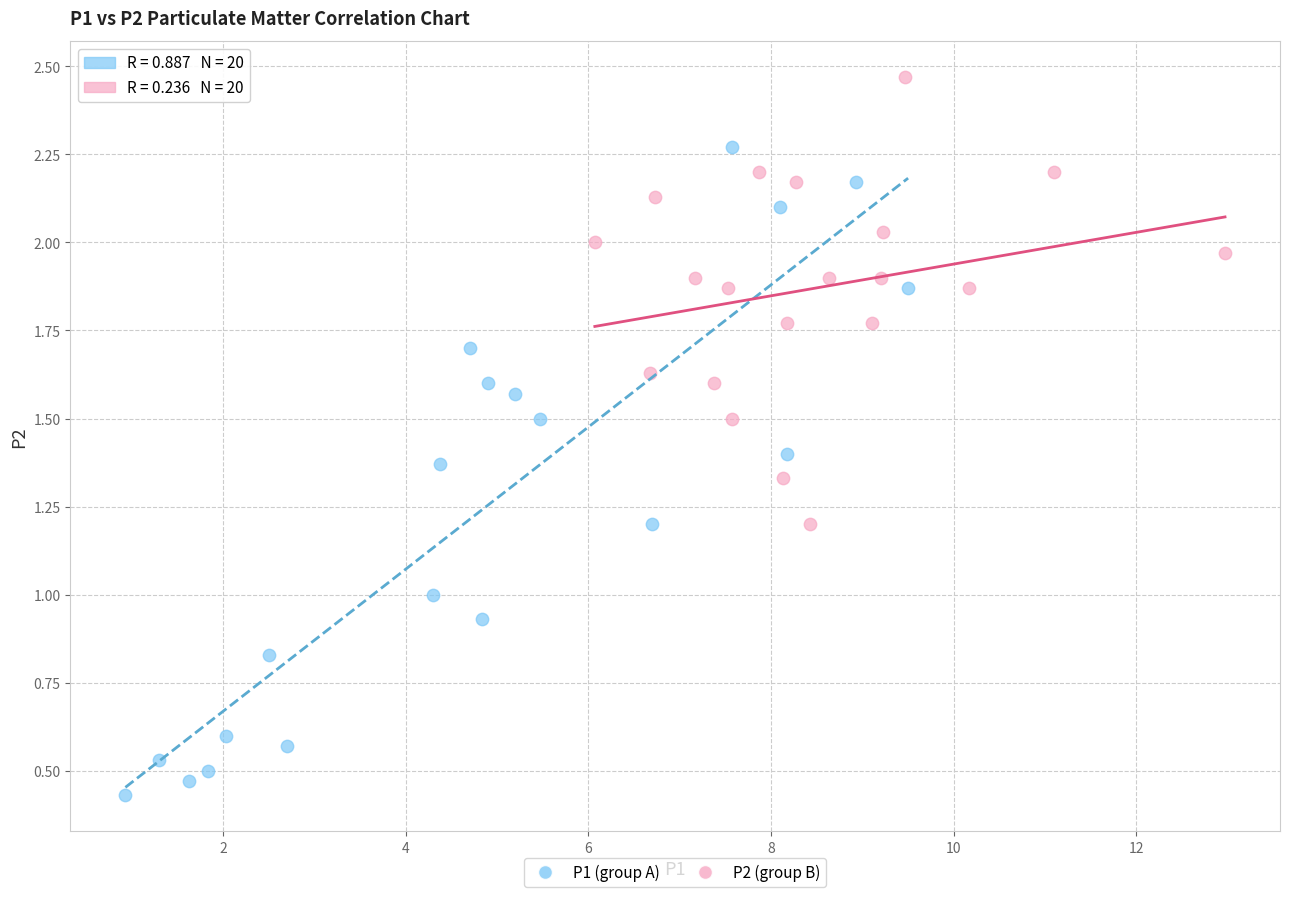

What are all the series names shown in the legend?

P1 (group A), P2 (group B)